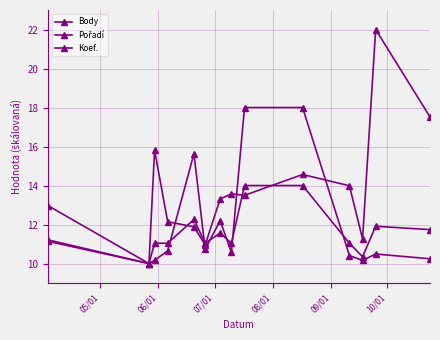

At which label does Koef. reach its minimum?

06/01